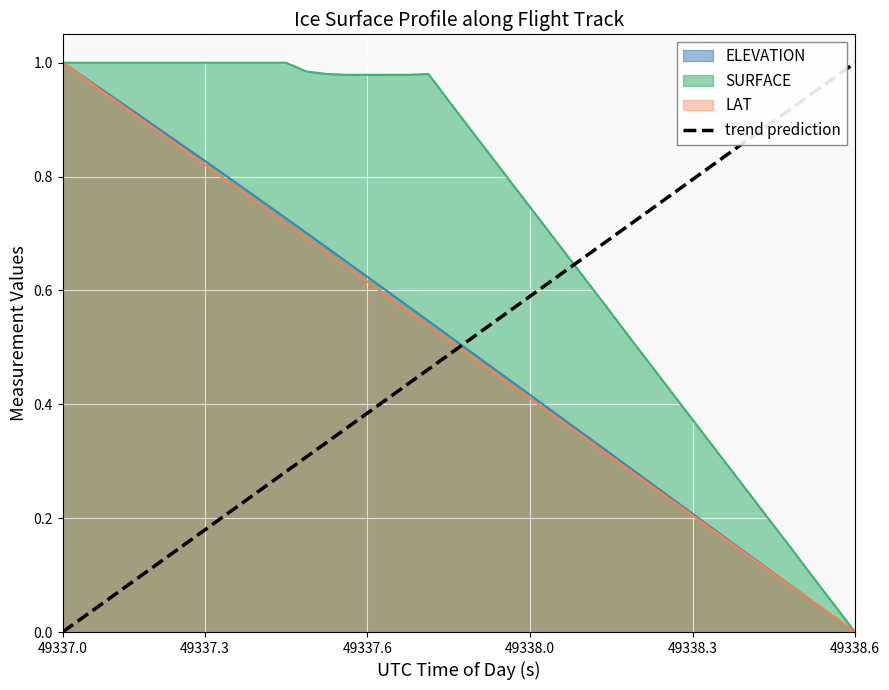

Which category has the highest value in the trend prediction series?

49338.6